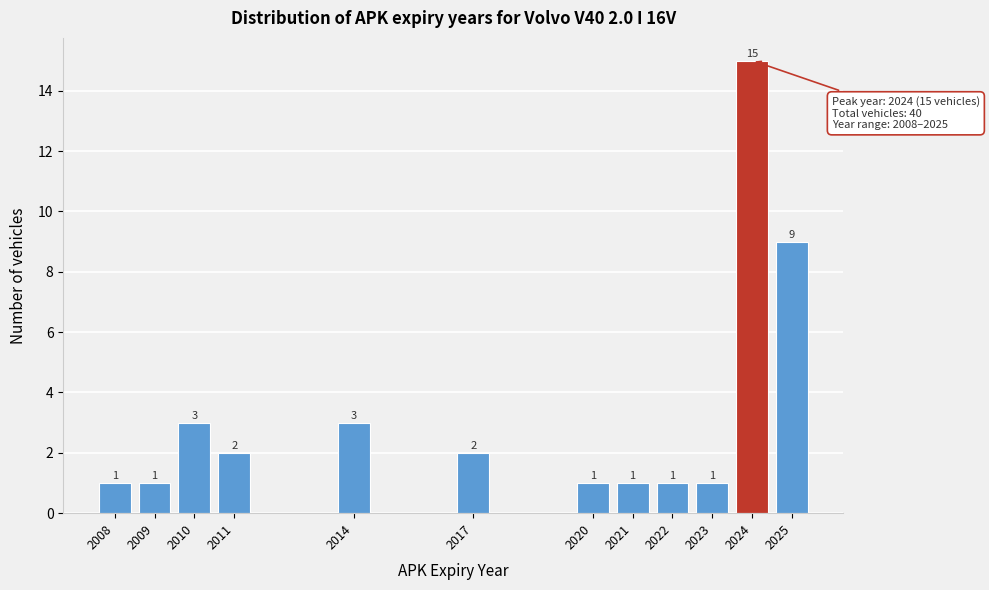

Reading left to right, list all the values displayed in this chart.

1	1	3	2	3	2	1	1	1	1	15	9